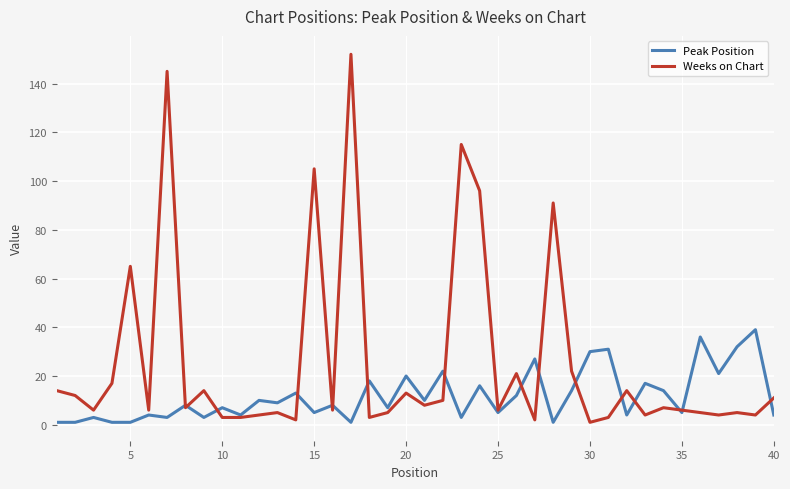

Does the chart display data point markers on the line(s)?

No